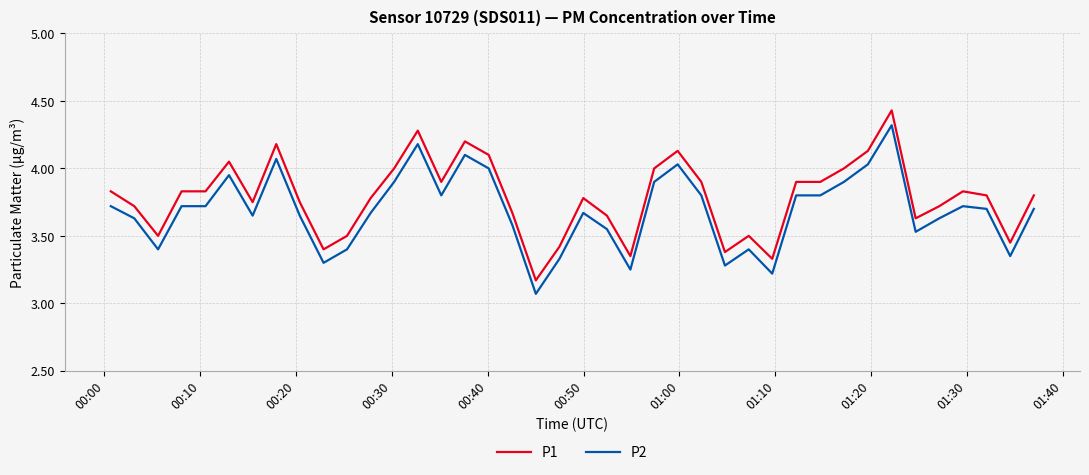

Rank the series by their average value, from highest to lowest.

P1, P2